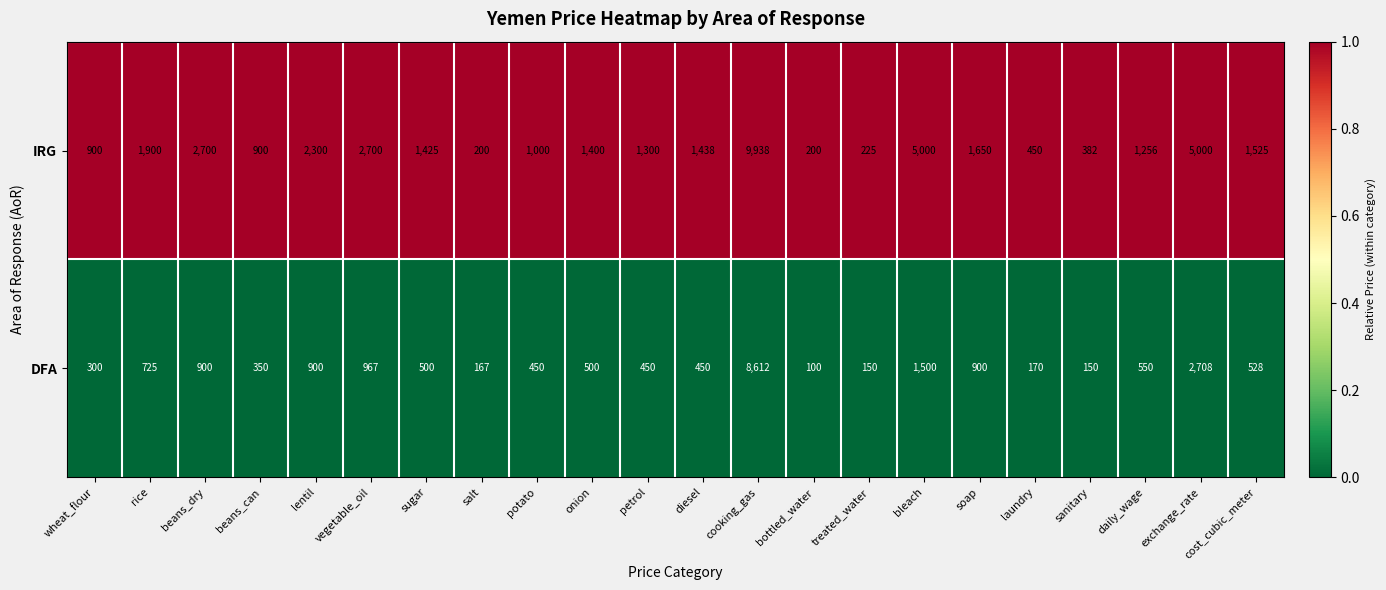

List the series in order of their peak value, lowest first.

DFA, IRG